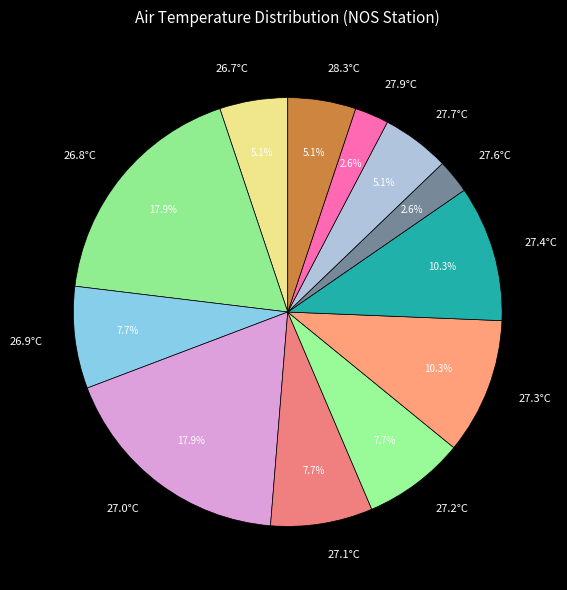

How many slices are in this pie chart?

12